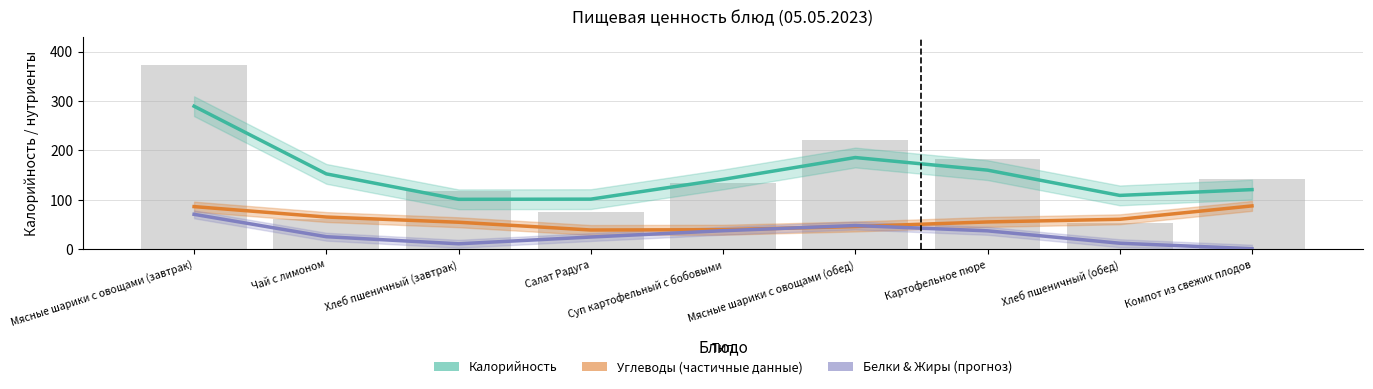

What is the difference between the second highest and second lowest values in the Углеводы (partial) series?

46.7